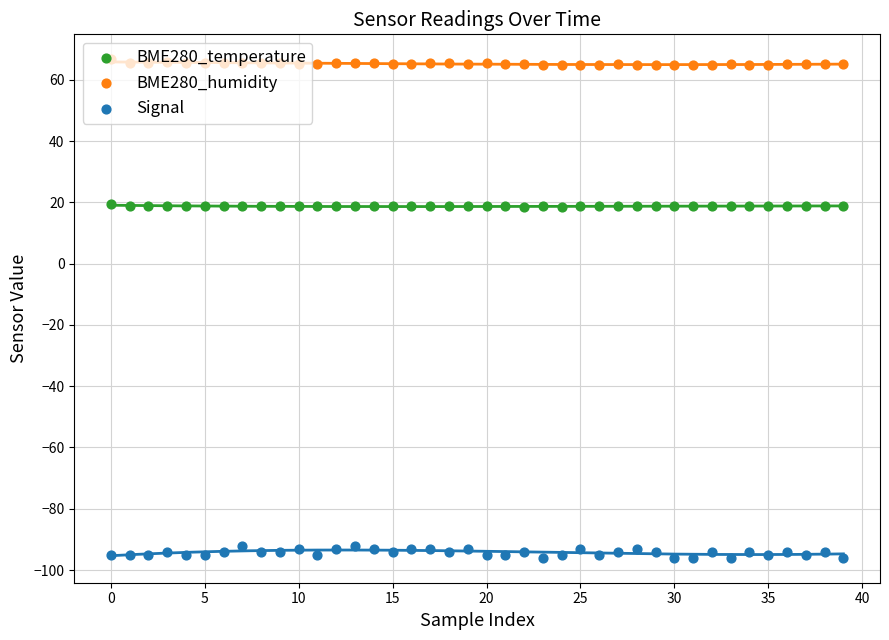

Is the value of BME280_temperature at 20 greater than the value of Signal at 12?

Yes